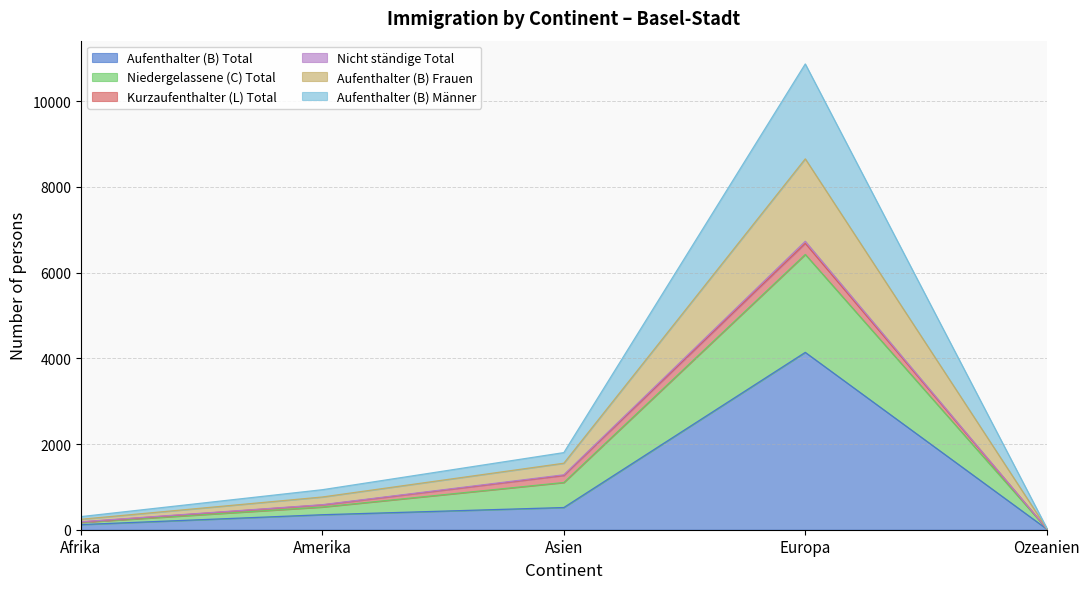

Does the chart have visible grid lines?

Yes